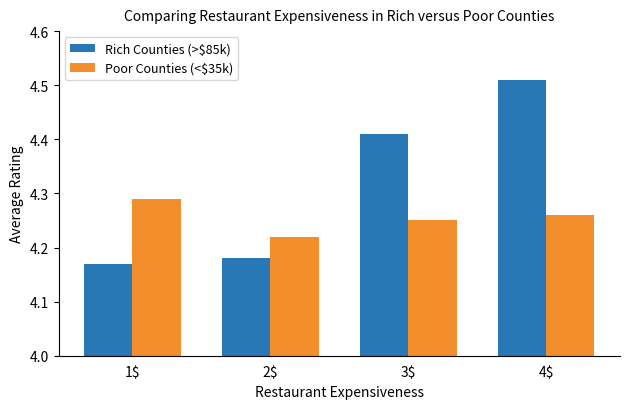

What is the total value across all series at 3$?

8.7